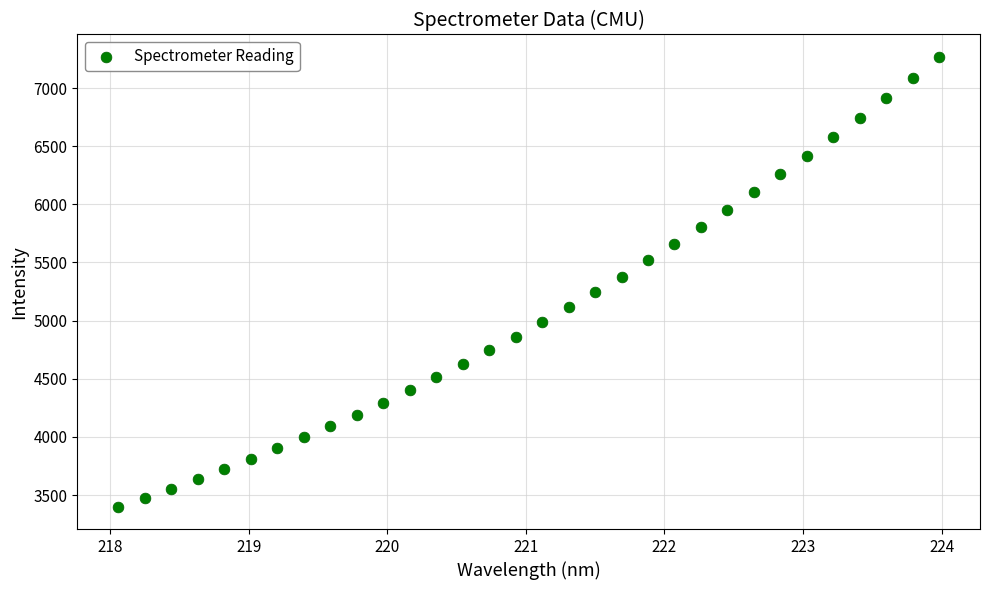

What is the range of Y values (max minus min)?

3866.3